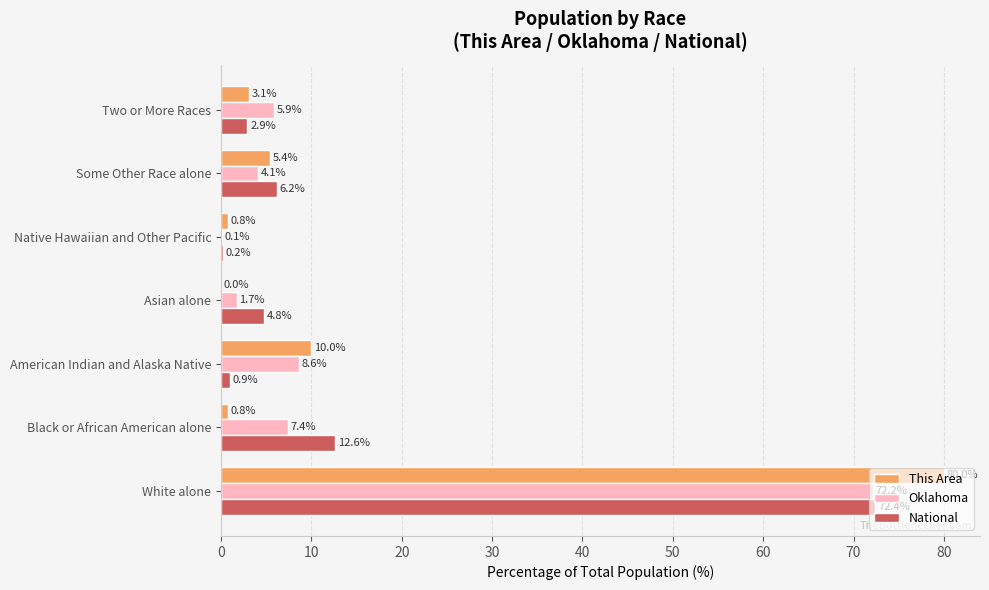

At which label is Oklahoma closest to 36?

American Indian and Alaska Native